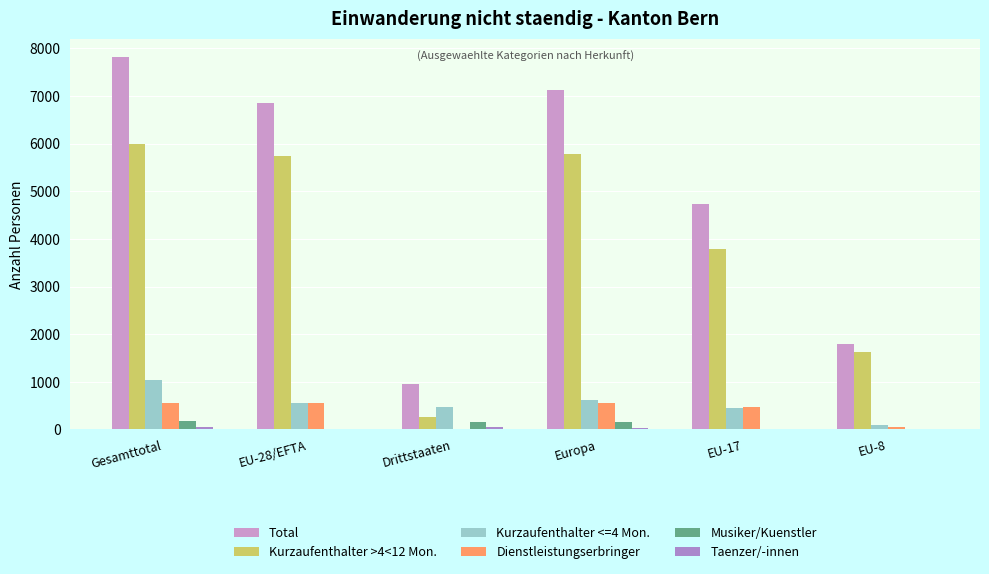

Does the chart contain stacked bars?

No